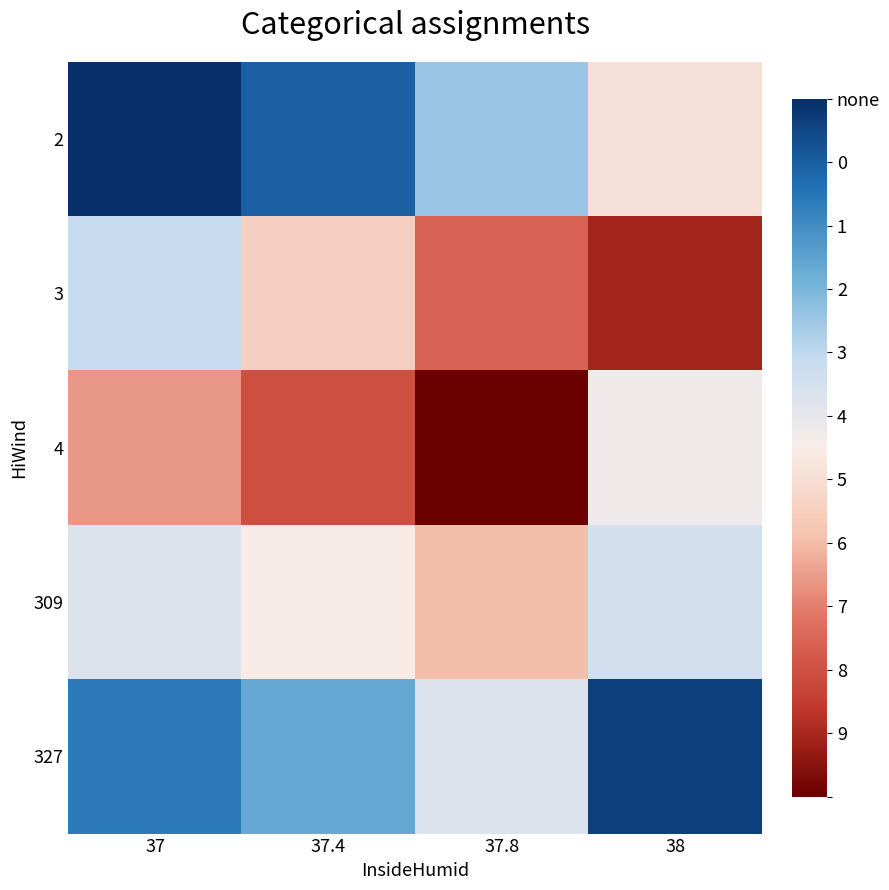

What is the spread (max minus min) of values at 37.8?

2.4